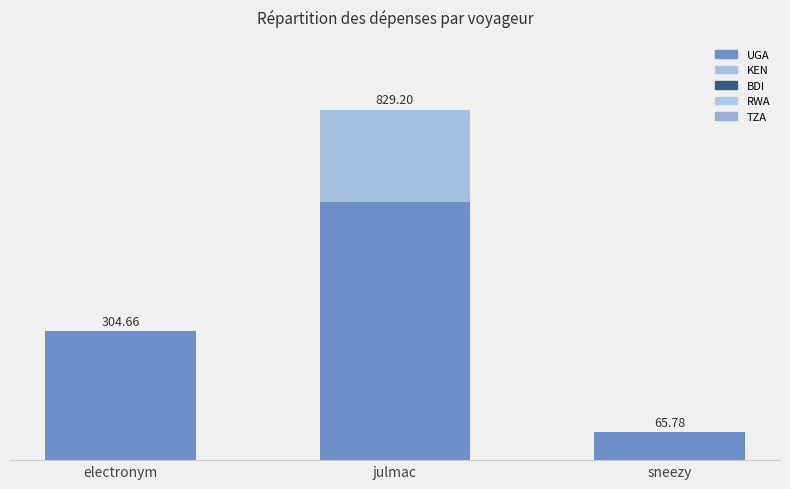

Are the bars grouped side by side (vs. stacked)?

No